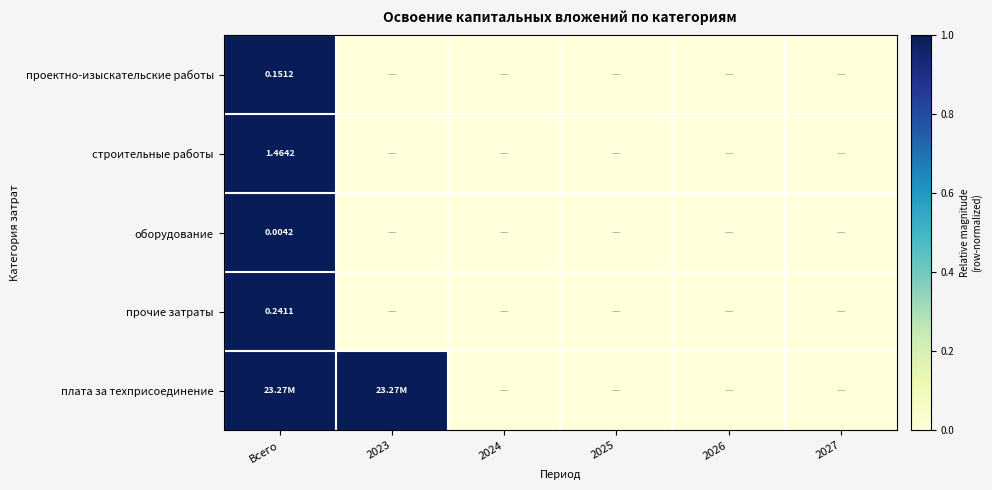

Is it true that оборудование equals -1 at 2025?

False